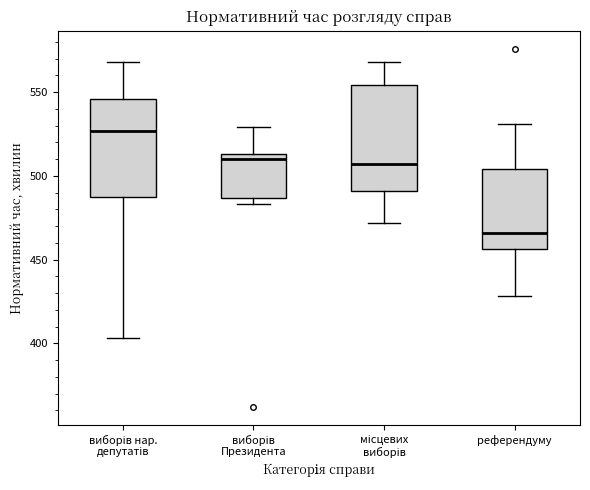

Reading left to right, read every box against the y-axis: the position of its median line, the range the box covers, and the ends of its whiskers. The values are not printed on the chart, so give them approximately, as read against the axis.

виборів нар. депутатів: median 525, box 490 to 545, whiskers 405 to 570
виборів Президента: median 510, box 485 to 515, whiskers 485 (just below the box's lower edge) to 530
місцевих виборів: median 505, box 490 to 555, whiskers 470 to 570
референдуму: median 465, box 455 to 505, whiskers 430 to 530